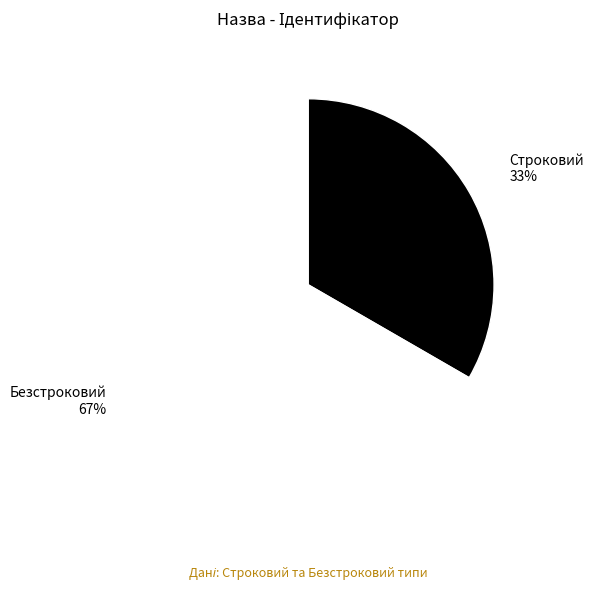

To the nearest percent, what percentage of the pie is Строковий?

33%